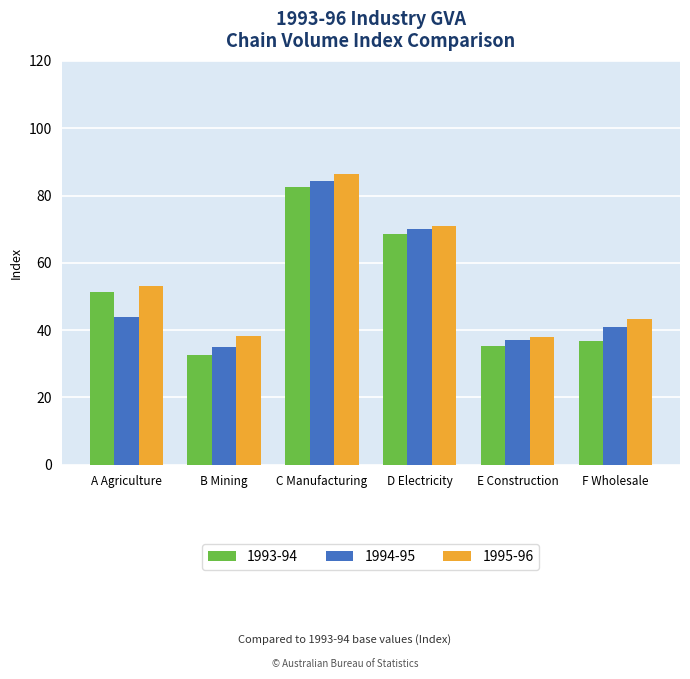

What is the total value across all series at F Wholesale?

120.9